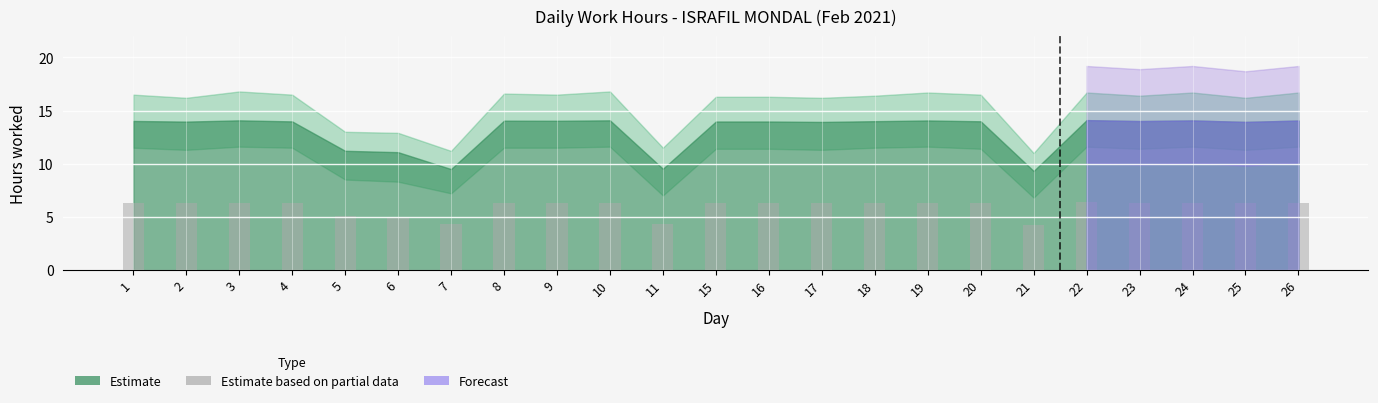

What is the sum of all values?

136.3